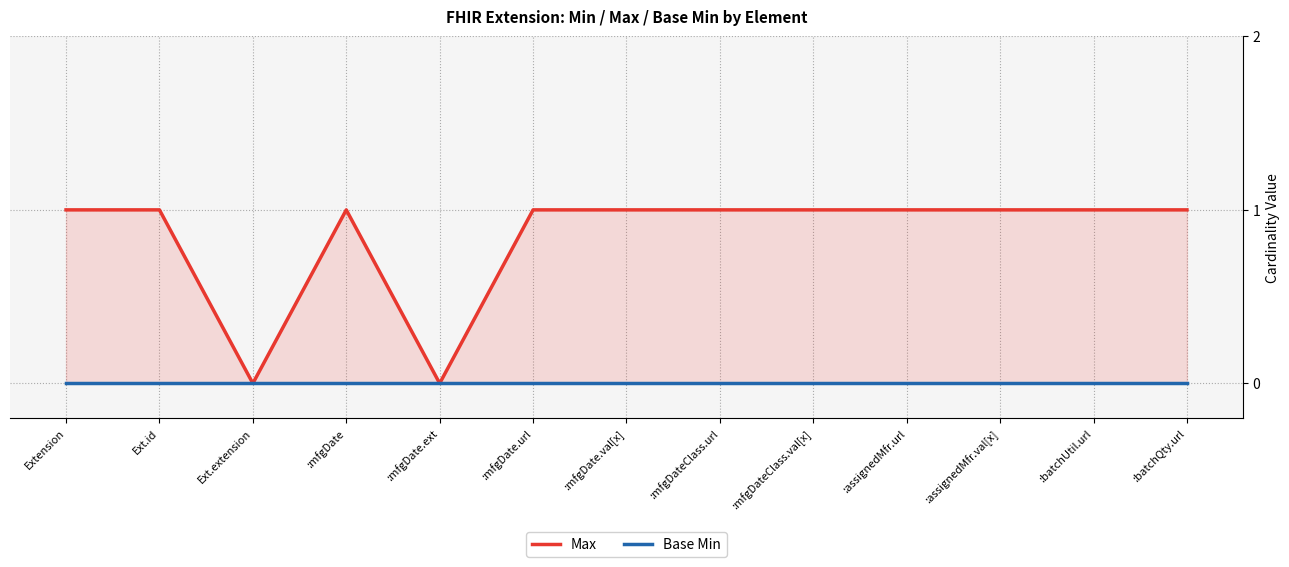

Reading left to right, list all the values displayed in this chart.

Max: Extension=1	Ext.id=1	Ext.extension=0	:mfgDate=1	:mfgDate.ext=0	:mfgDate.url=1	:mfgDate.val[x]=1	:mfgDateClass.url=1	:mfgDateClass.val[x]=1	:assignedMfr.url=1	:assignedMfr.val[x]=1	:batchUtil.url=1	:batchQty.url=1
Base Min: Extension=0	Ext.id=0	Ext.extension=0	:mfgDate=0	:mfgDate.ext=0	:mfgDate.url=0	:mfgDate.val[x]=0	:mfgDateClass.url=0	:mfgDateClass.val[x]=0	:assignedMfr.url=0	:assignedMfr.val[x]=0	:batchUtil.url=0	:batchQty.url=0